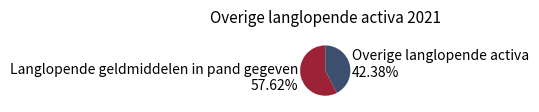

Combined, do Langlopende geldmiddelen in pand gegeven and Overige langlopende activa account for over 50%?

Yes